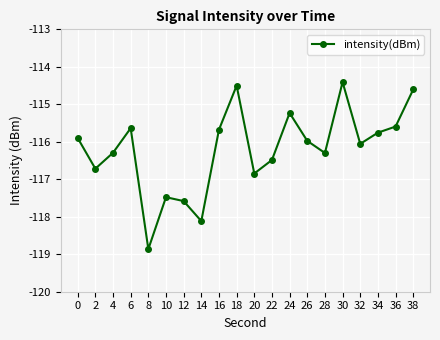

Does the chart have visible grid lines?

Yes